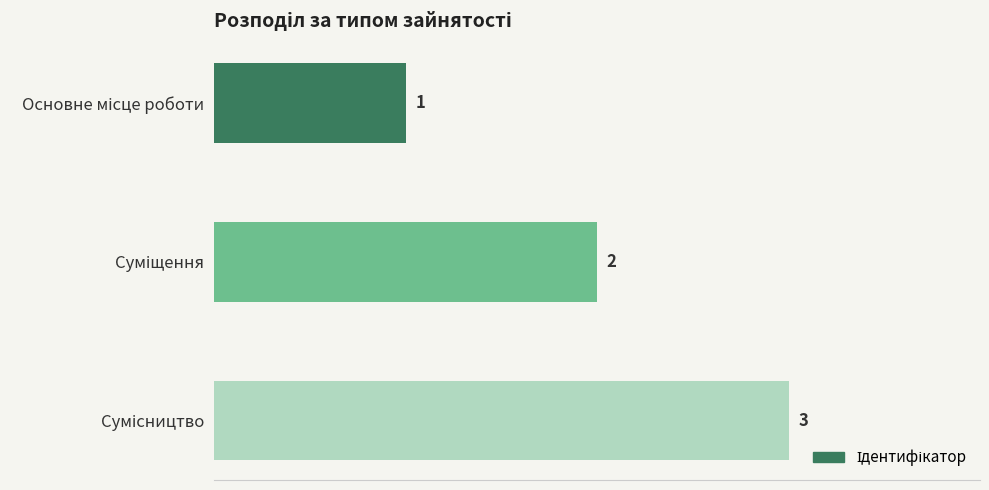

What is the difference between the second highest and minimum values?

1